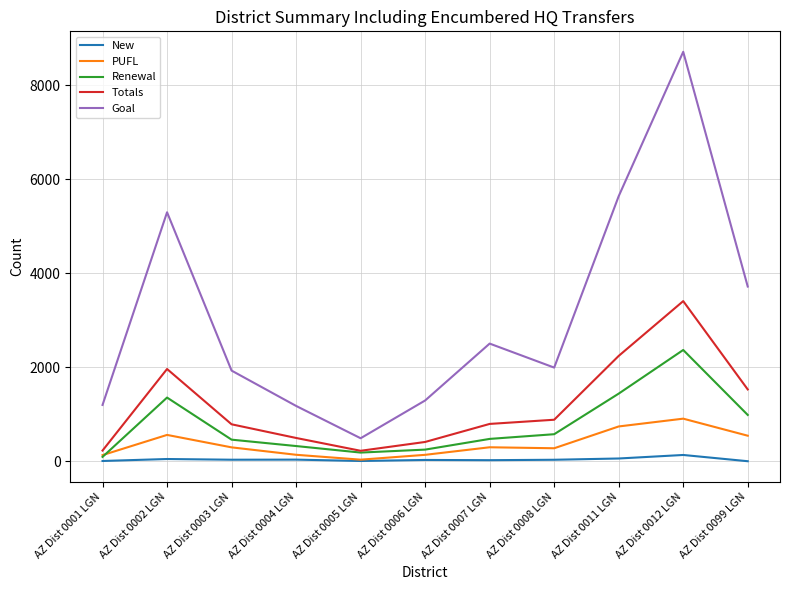

Is the value of Goal at AZ Dist 0001 LGN greater than the value of Renewal at AZ Dist 0004 LGN?

Yes